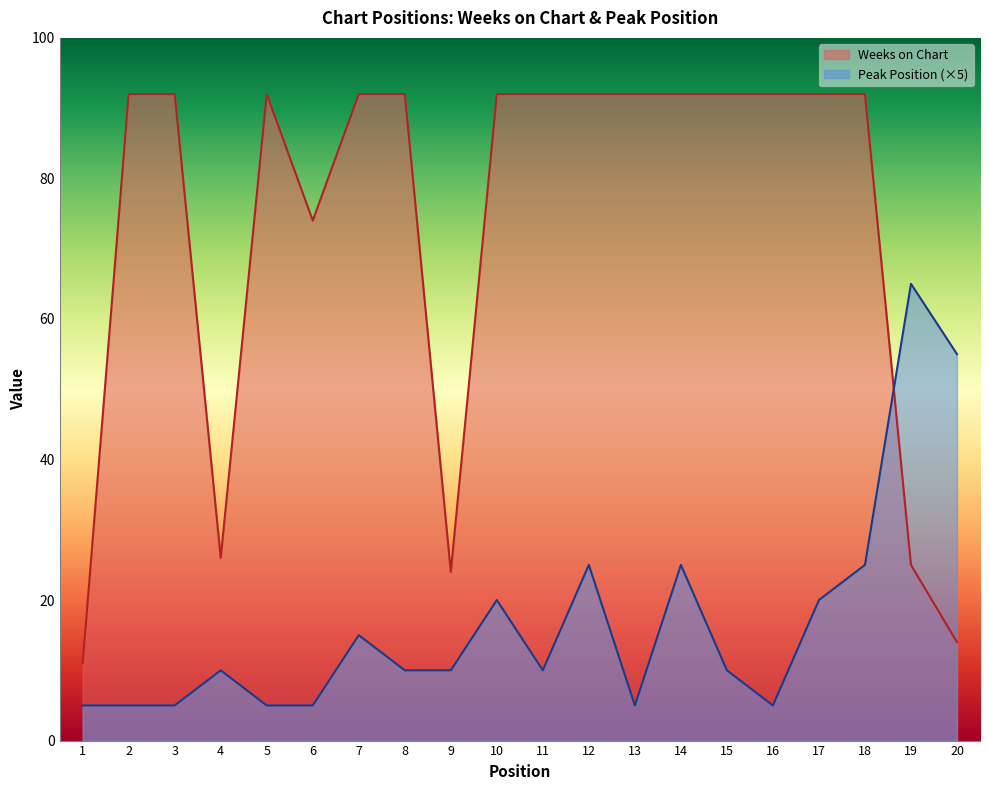

At which label does Peak Position first exceed 10?

7